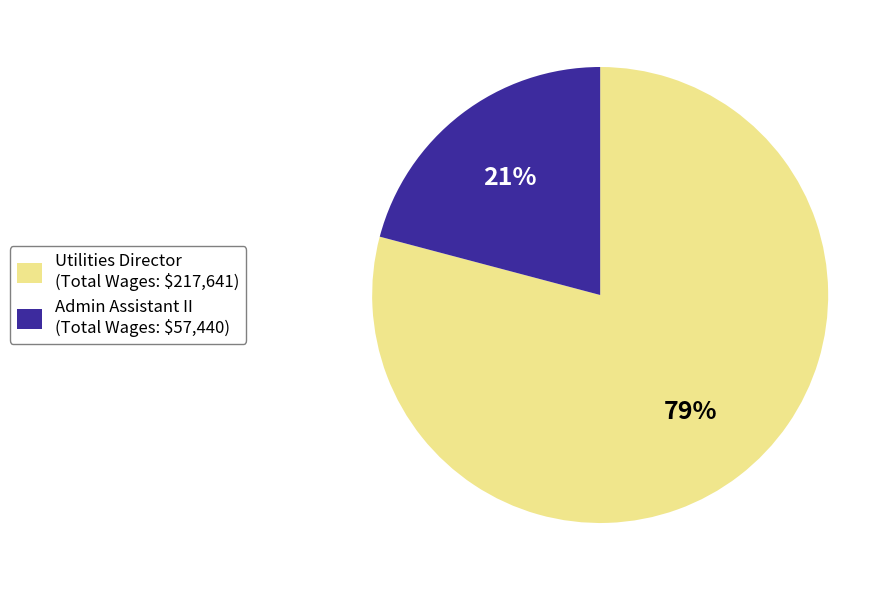

To the nearest percent, what is the average slice percentage?

50%